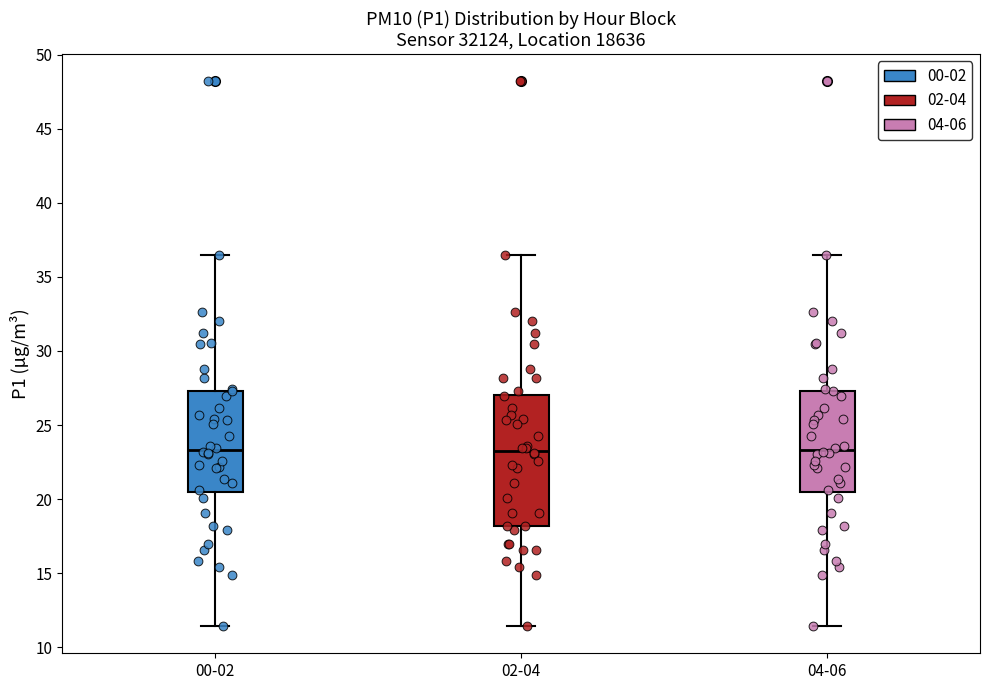

Reading left to right, read every box against the y-axis: the position of its median line, the range the box covers, and the ends of its whiskers. The values are not printed on the chart, so give them approximately, as read against the axis.

00-02: median 23.5, box 20.5 to 27.5, whiskers 11.5 to 36.5
02-04: median 23.5, box 18.0 to 27.0, whiskers 11.5 to 36.5
04-06: median 23.5, box 20.5 to 27.5, whiskers 11.5 to 36.5